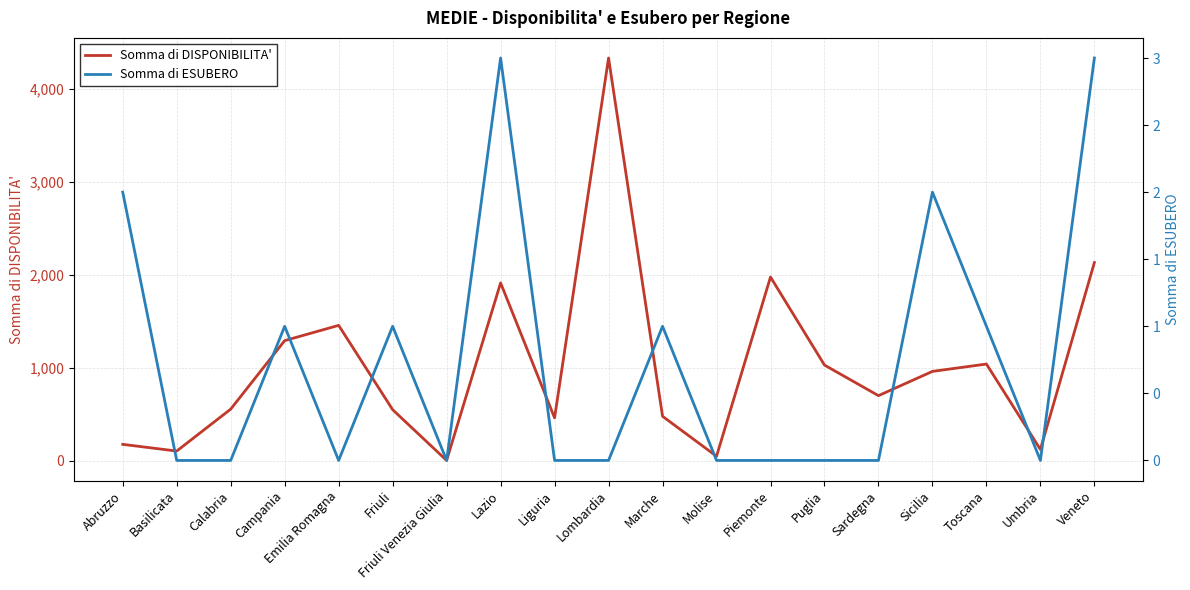

At Sardegna, list the series in order from largest to smallest.

Somma di DISPONIBILITA', Somma di ESUBERO